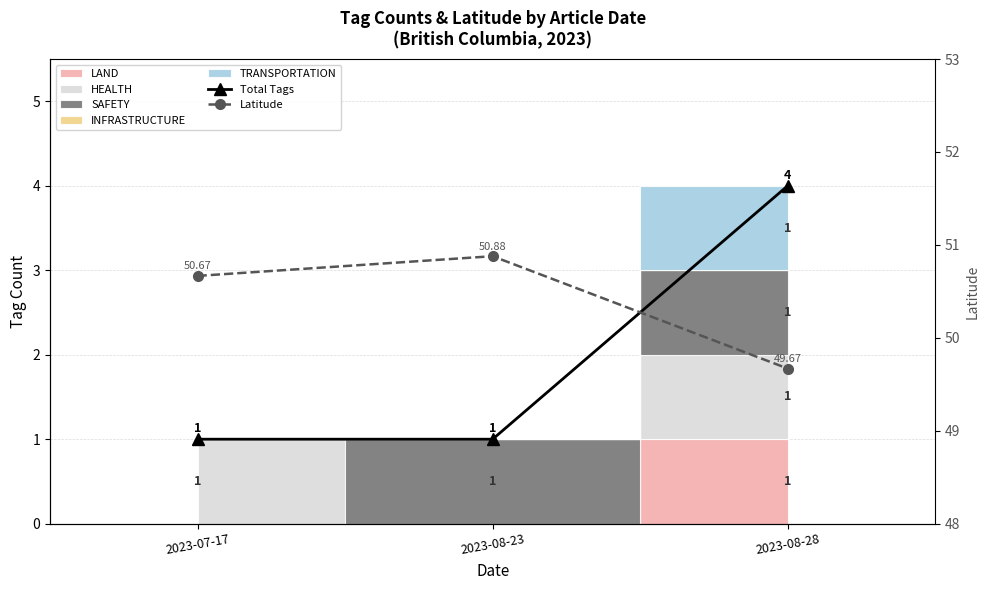

What is the maximum value shown in the chart?

50.9